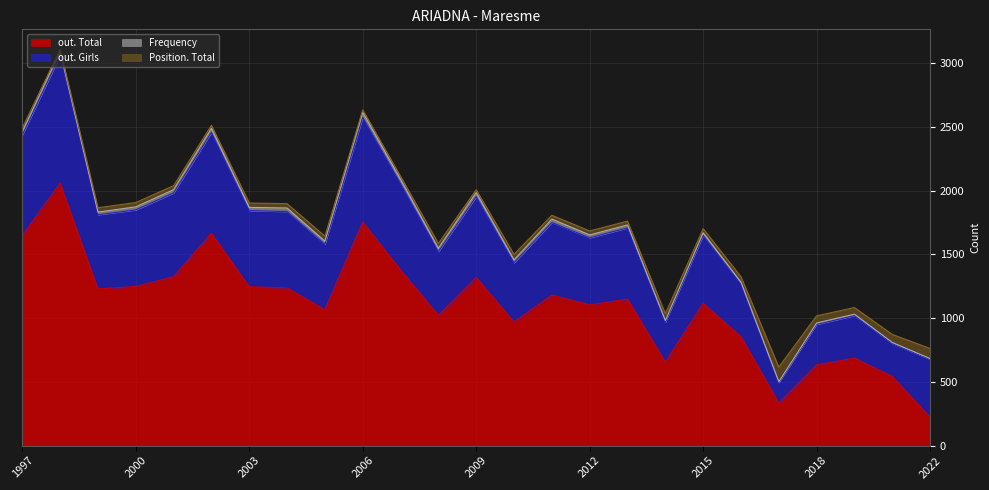

At 2020, list the series in order from smallest to largest.

Frequency, Position. Total, out. Girls, out. Total